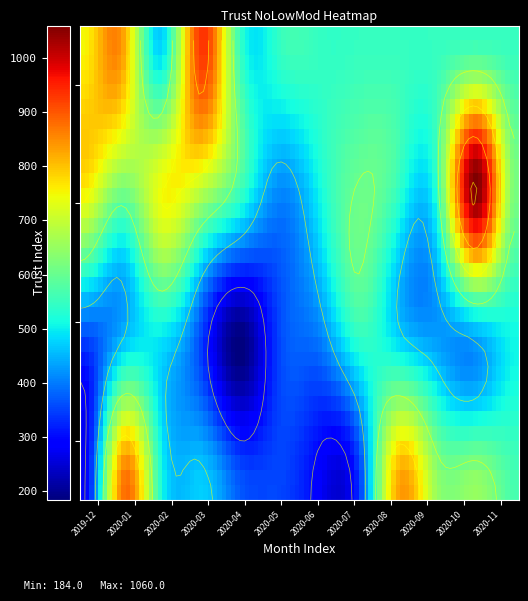

Reading left to right, extract all data points from this chart.

RCF: 280	865	525	473	372	354	284	336	828	649	651	566
RBS: 351	452	492	355	184	354	399	537	481	429	436	509
RTK: 768	629	744	704	565	418	510	603	0	554	1060	618
RVN: 749	841	471	931	0	0	0	0	0	0	0	0